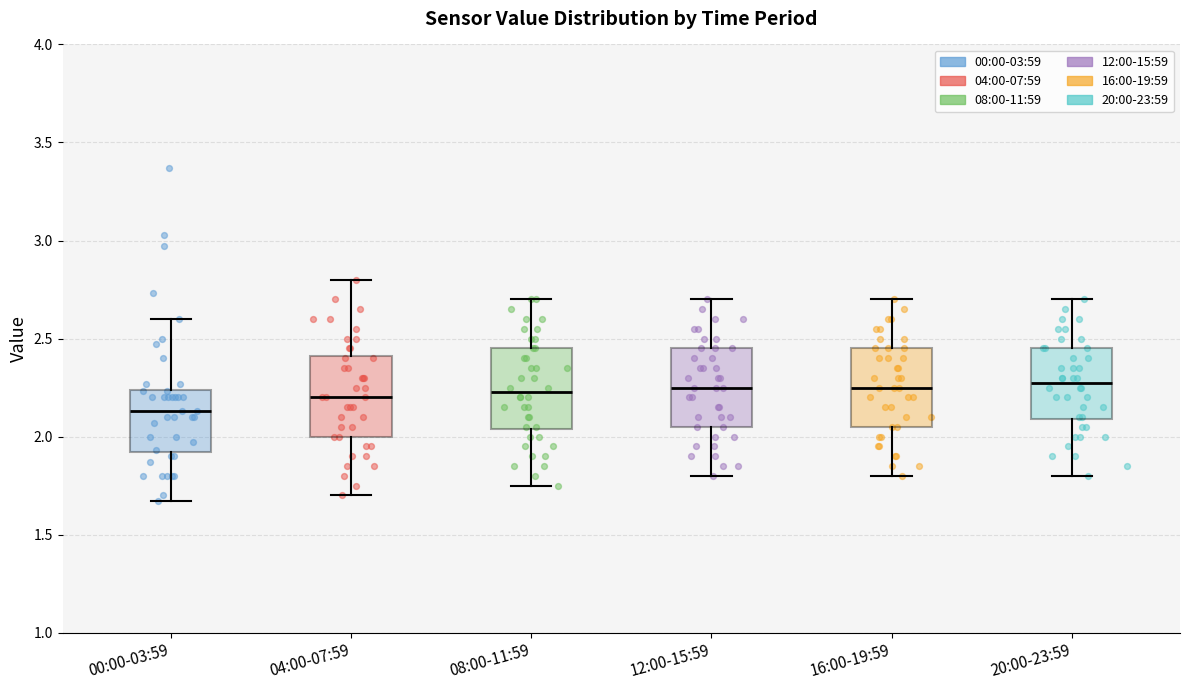

Where is the upper edge of the box for 08:00-11:59 on the y-axis? The values are not printed on the chart, so give them approximately, as read against the axis.

2.45